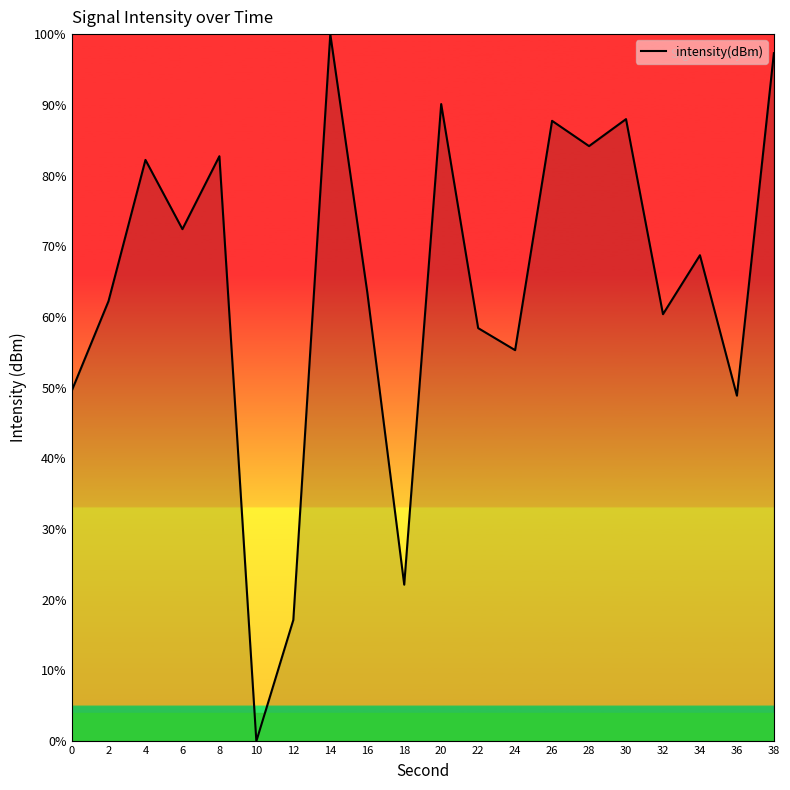

Which category has the lowest value across all series?

10